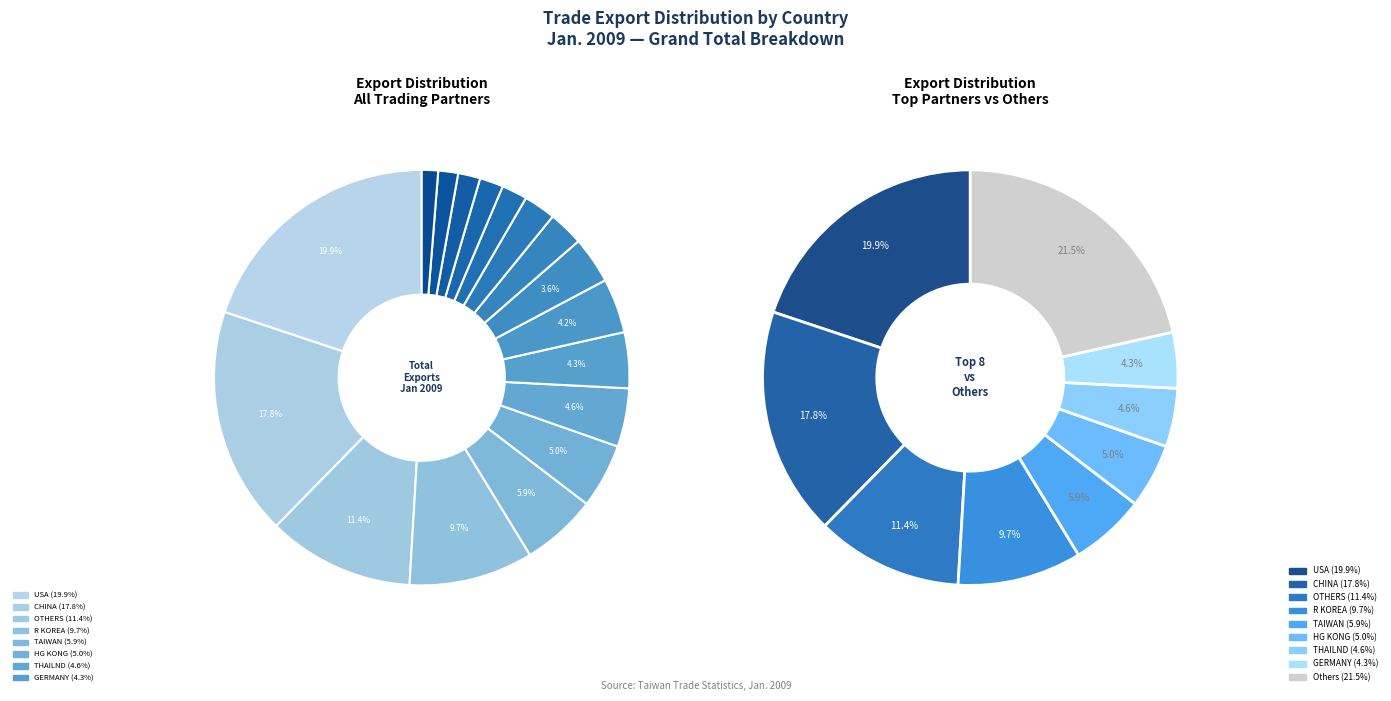

How many slices are in this pie chart?

17